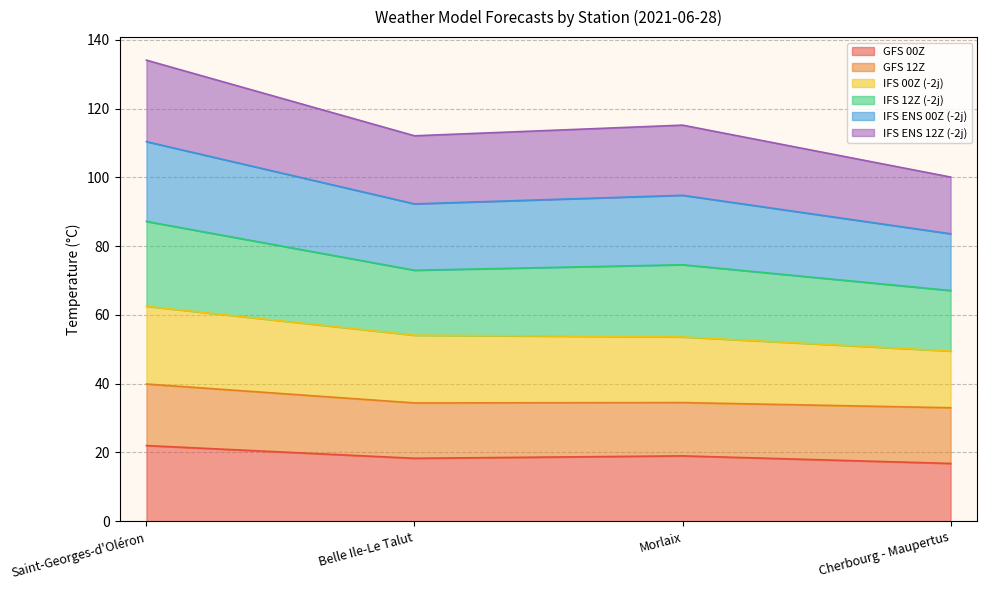

What is the maximum value for GFS 00Z?

22.0